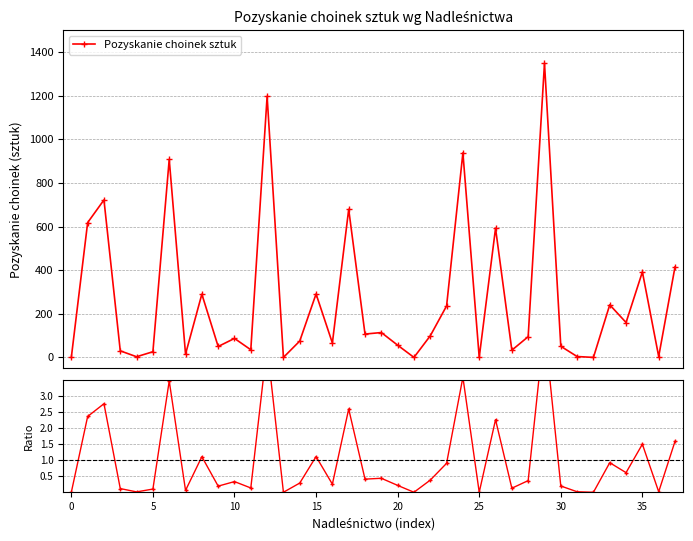

Which series has the largest total across all categories?

Pozyskanie choinek sztuk